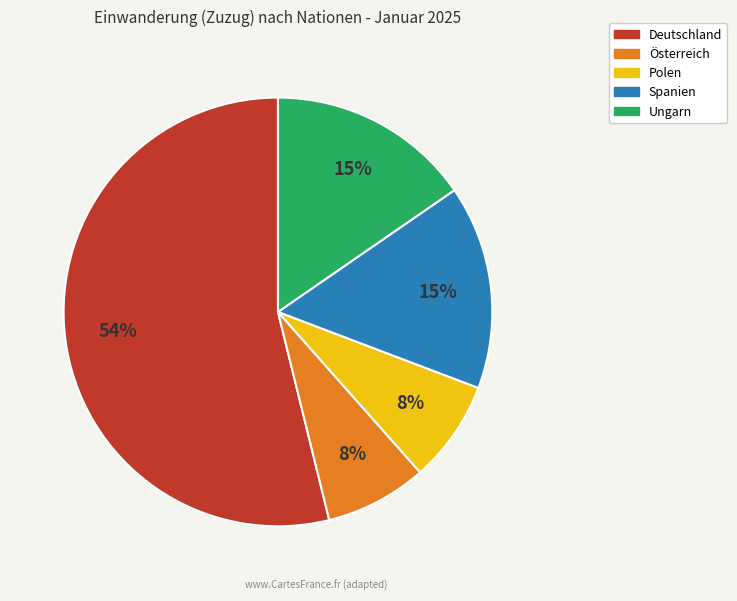

What percentage is the Polen slice, to the nearest percent?

8%